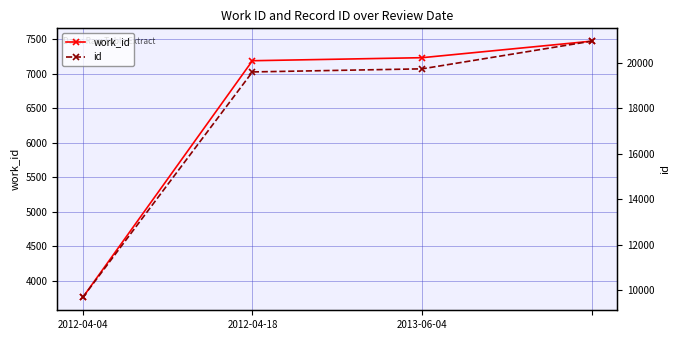

What is the approximate value of work_id at 3, to the nearest 100?

7500